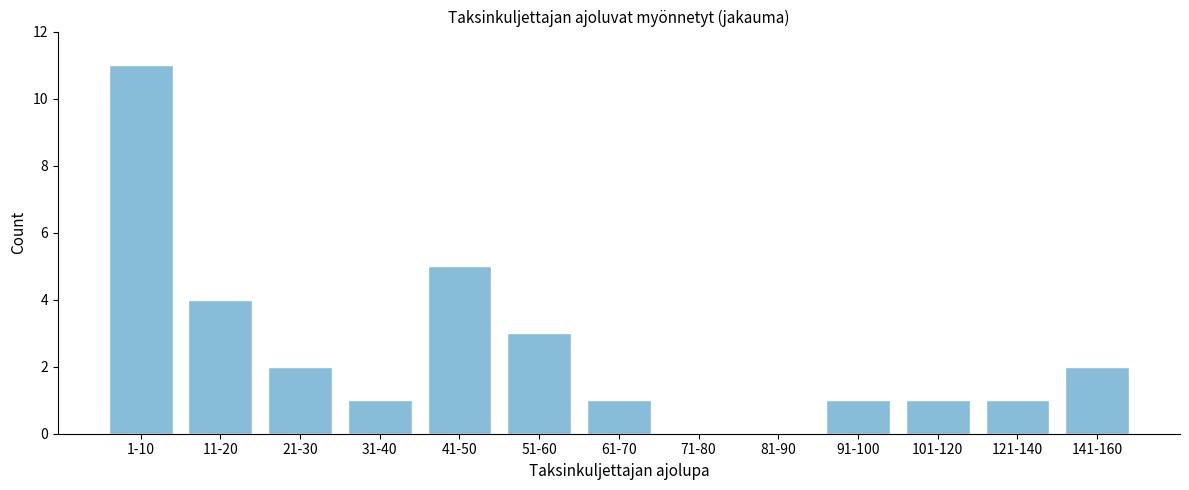

Reading right to left, list all the values displayed in this chart.

141-160=2	121-140=1	101-120=1	91-100=1	81-90=0	71-80=0	61-70=1	51-60=3	41-50=5	31-40=1	21-30=2	11-20=4	1-10=11